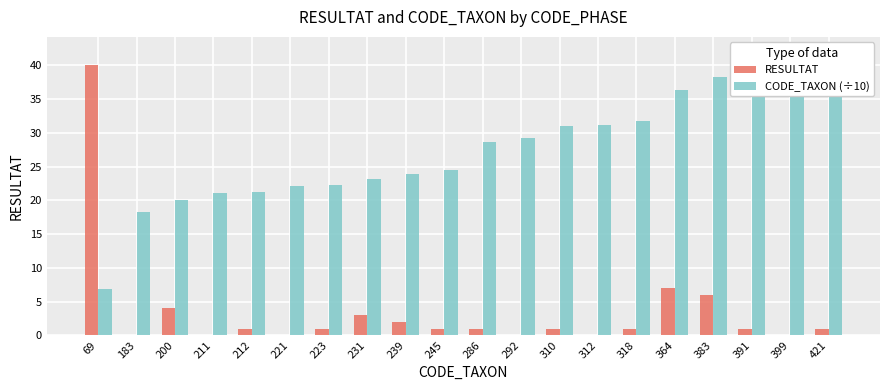

List the labels in order of RESULTAT value, smallest first.

183, 211, 221, 292, 312, 399, 212, 223, 245, 286, 310, 318, 391, 421, 239, 231, 200, 383, 364, 69